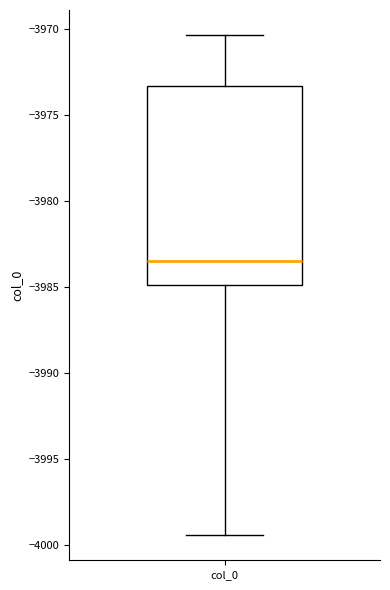

Where does the median line of the box for col_0 sit on the y-axis? The values are not printed on the chart, so give them approximately, as read against the axis.

-3983.5